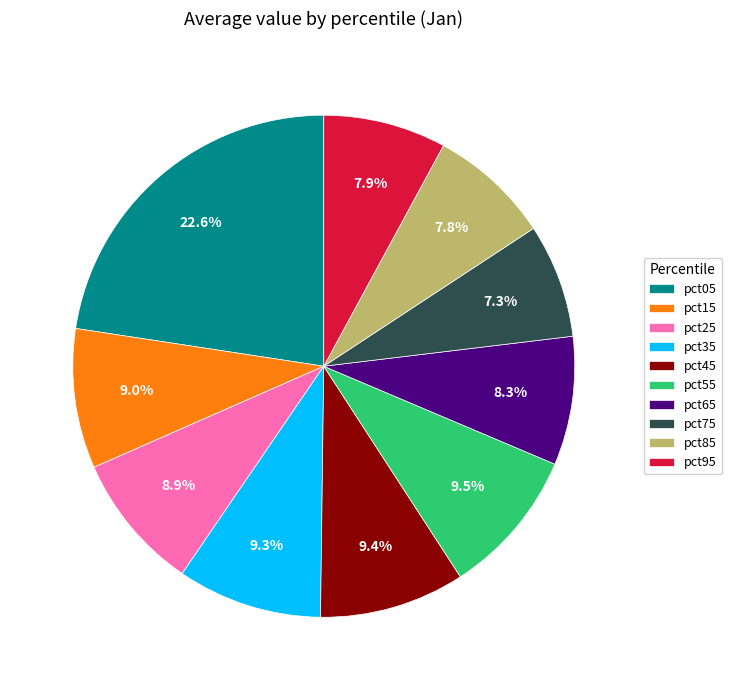

Do pct35 and pct85 together represent more than half of the pie?

No